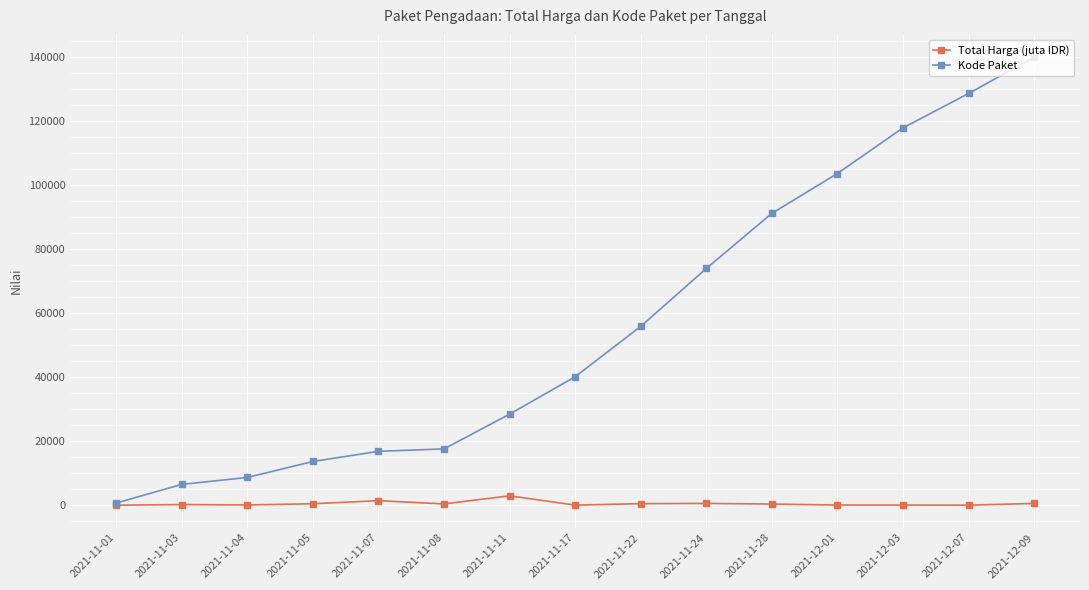

Between 2021-11-03 and 2021-11-05, which series saw the biggest shift?

Kode Paket